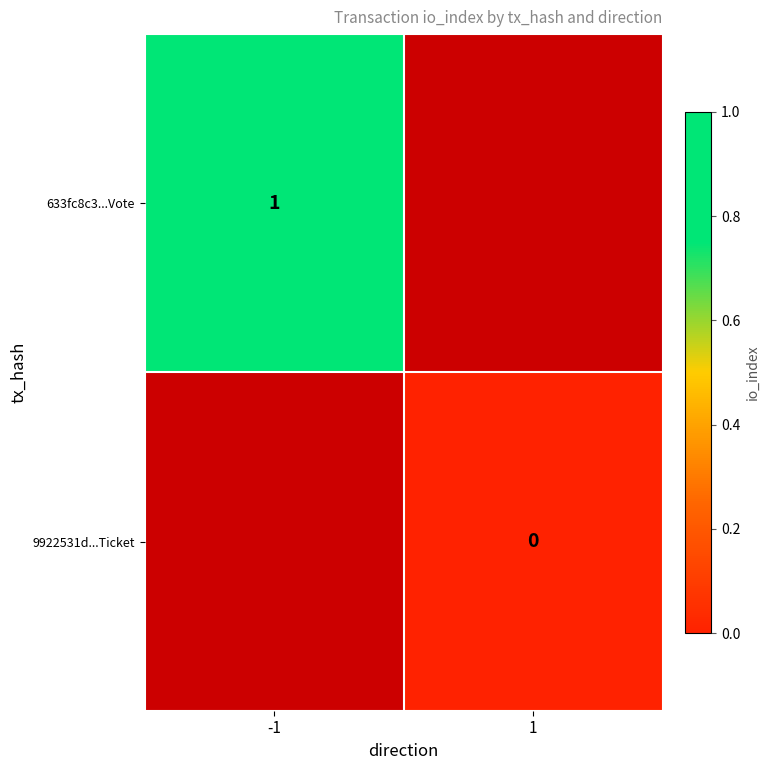

Is the value of 633fc8c3...Vote at -1 greater than the value of 9922531d...Ticket at 1?

Yes